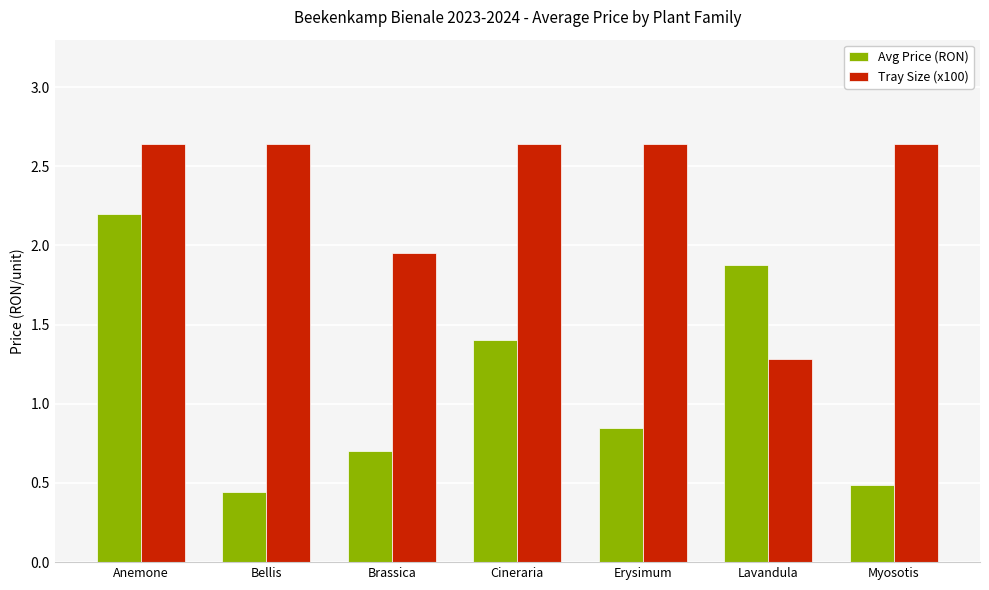

Which category has the lowest value in the Tray Size (x100) series?

Lavandula